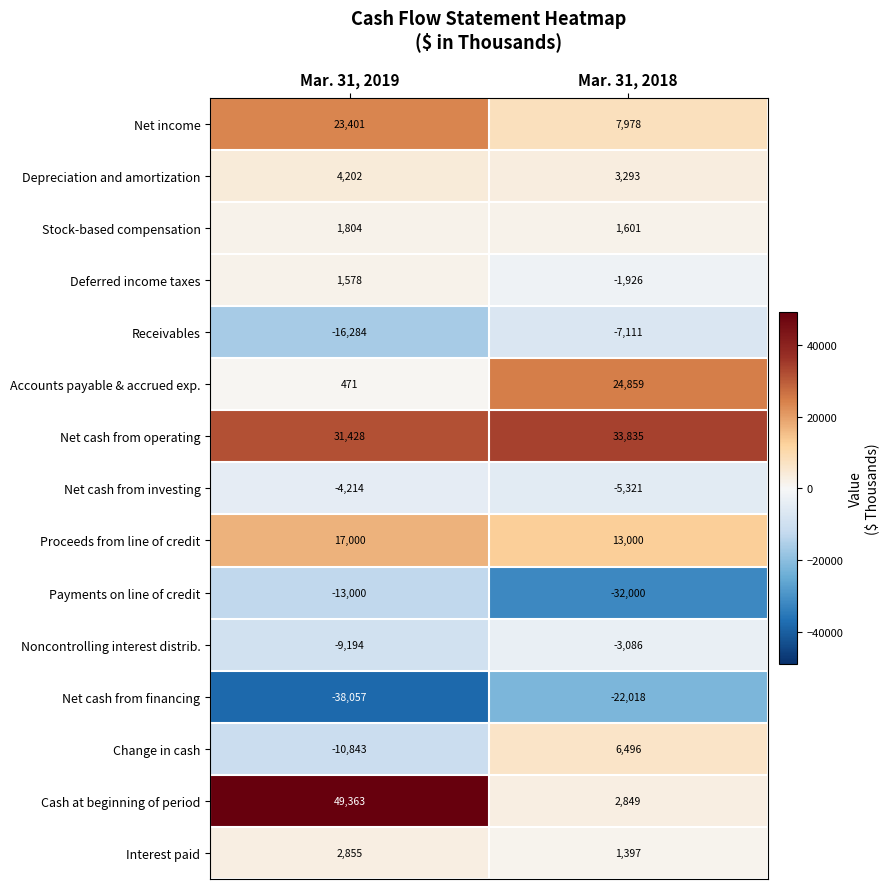

What is the difference between the maximum and minimum values in the Receivables series?

9173